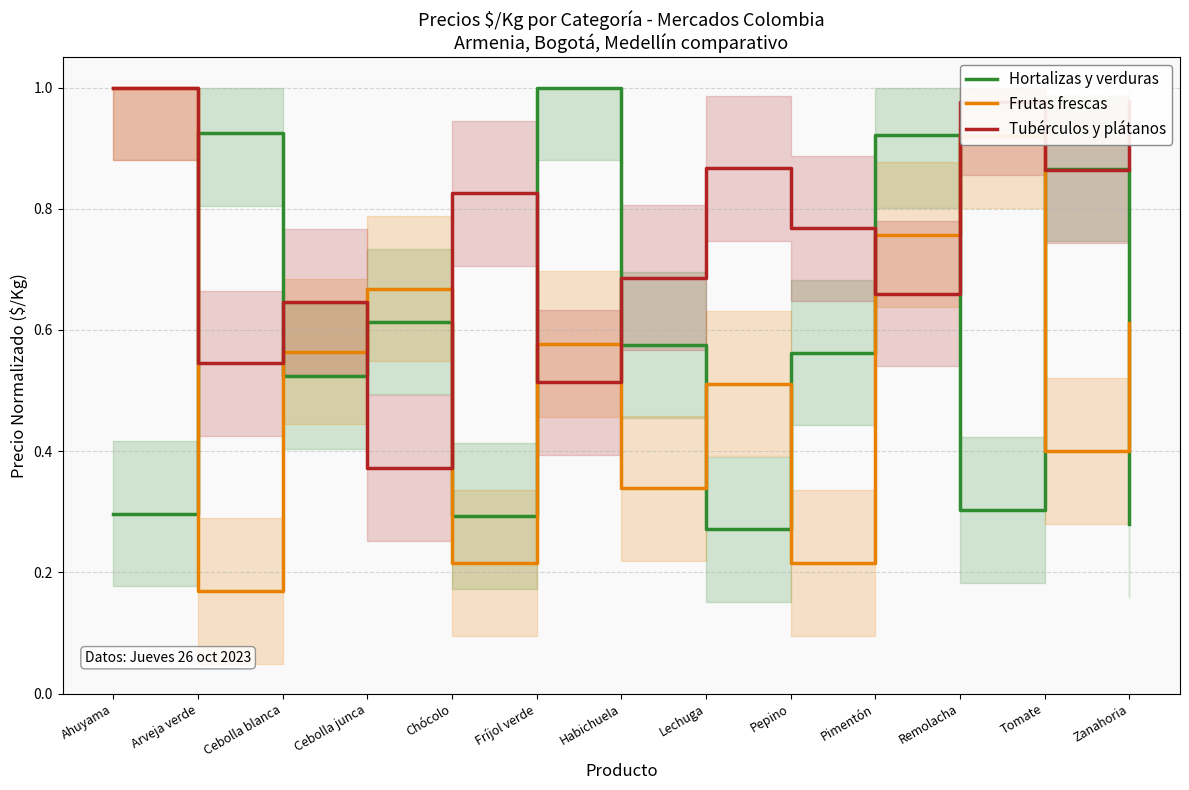

What is the sum of all Frutas frescas values?

6.9